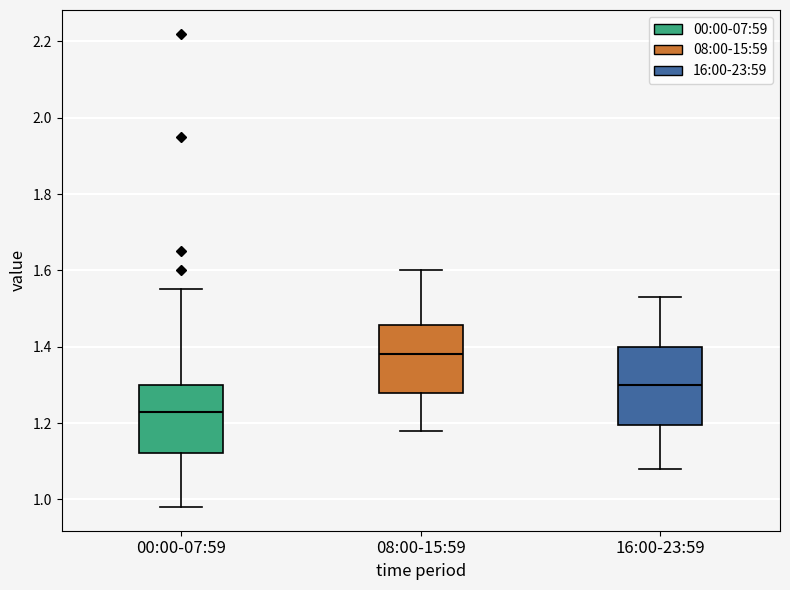

Comparing the boxes themselves (not the whiskers), which one is the tallest?

16:00-23:59